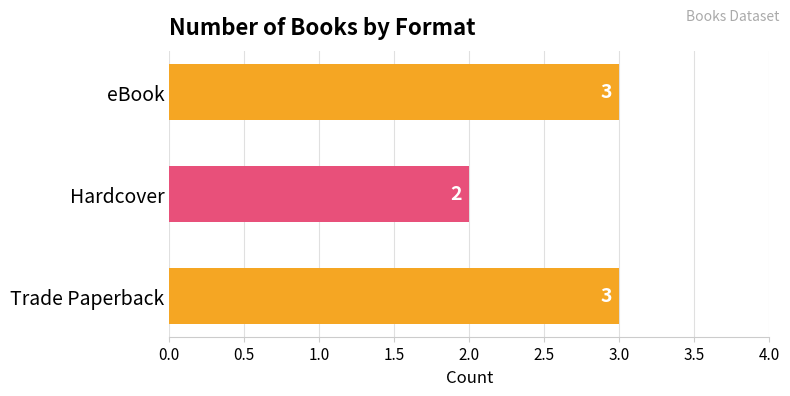

The value at Hardcover is 1. True or false?

False